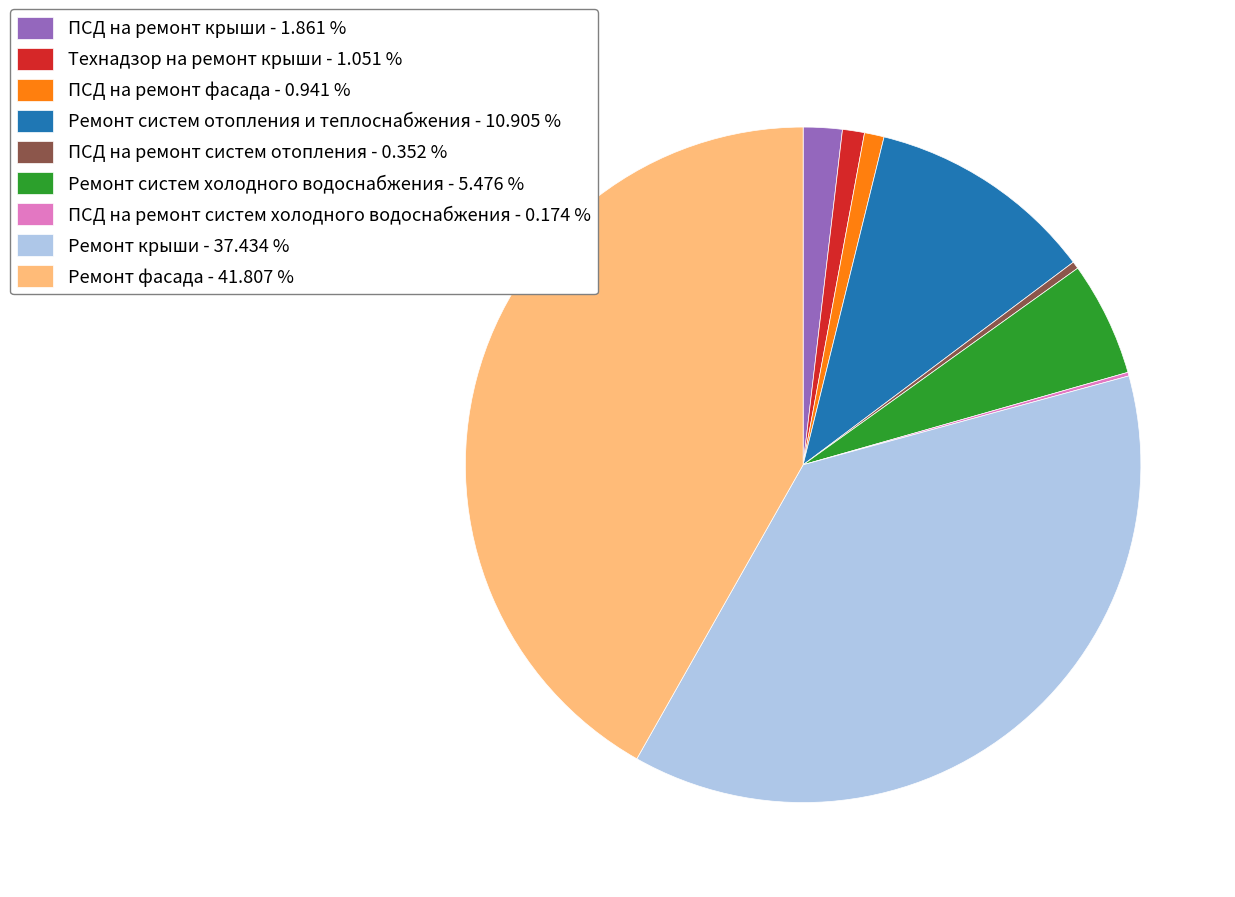

Combined, do ПСД на ремонт фасада - 0.941 % and Ремонт крыши - 37.434 % account for over 50%?

No